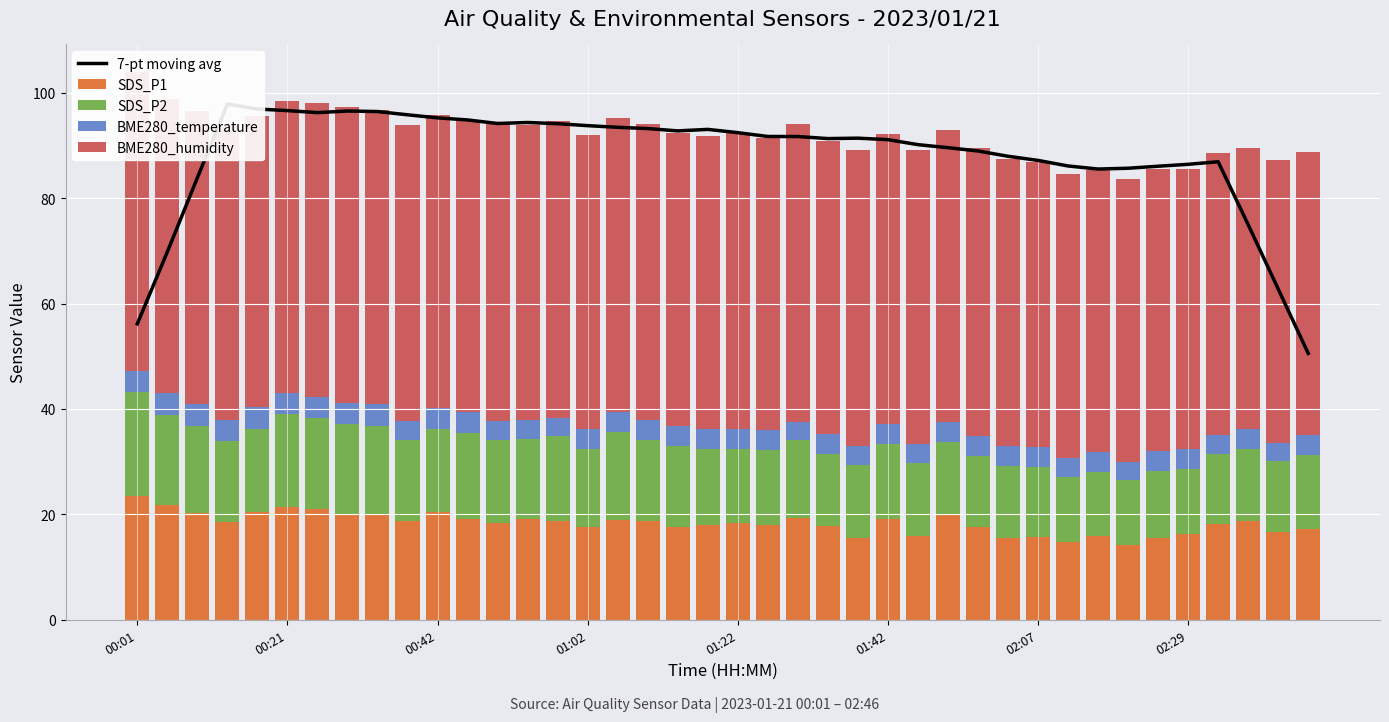

How many values in the BME280_humidity series exceed 55?

28